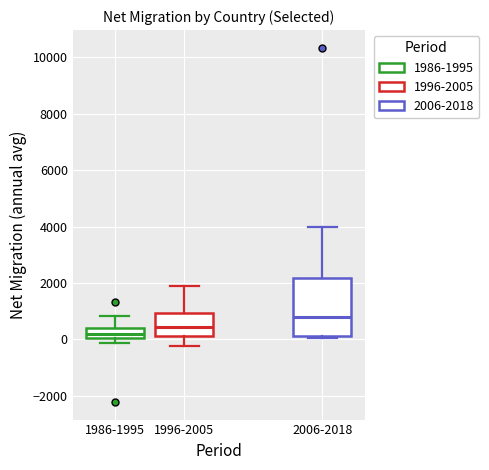

Where does the upper whisker of the box for 2006-2018 end on the y-axis? The values are not printed on the chart, so give them approximately, as read against the axis.

4000